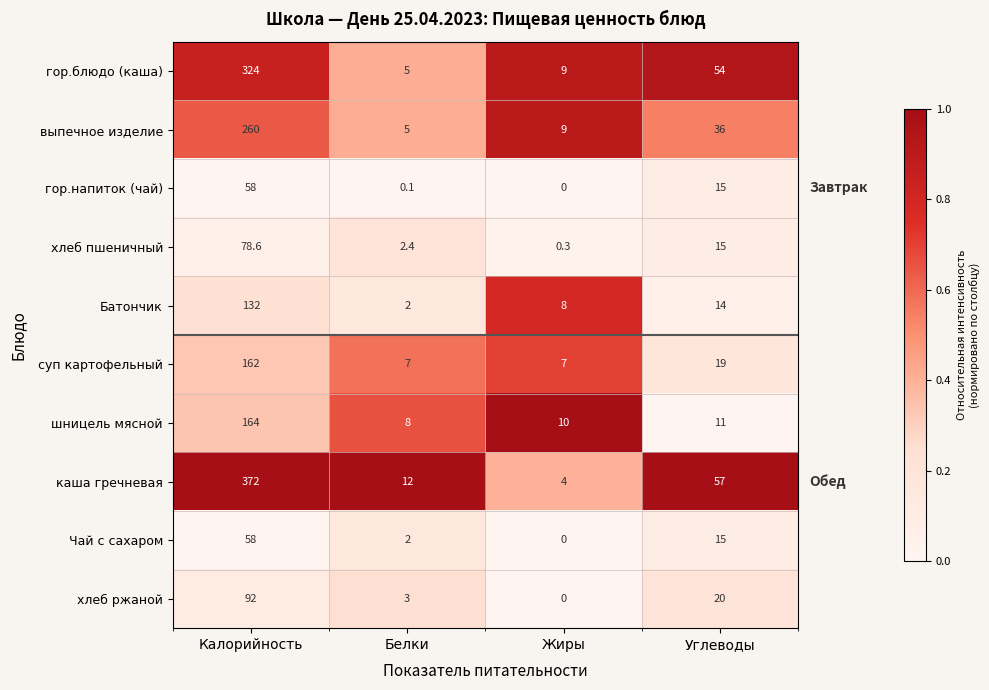

The выпечное изделие series shows 5.0 at Белки. True or false?

True